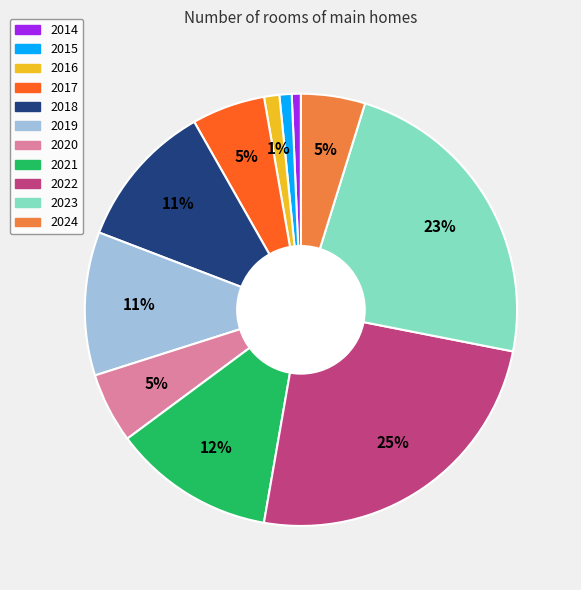

To the nearest percent, what is the combined percentage of 2017 and 2019?

16%